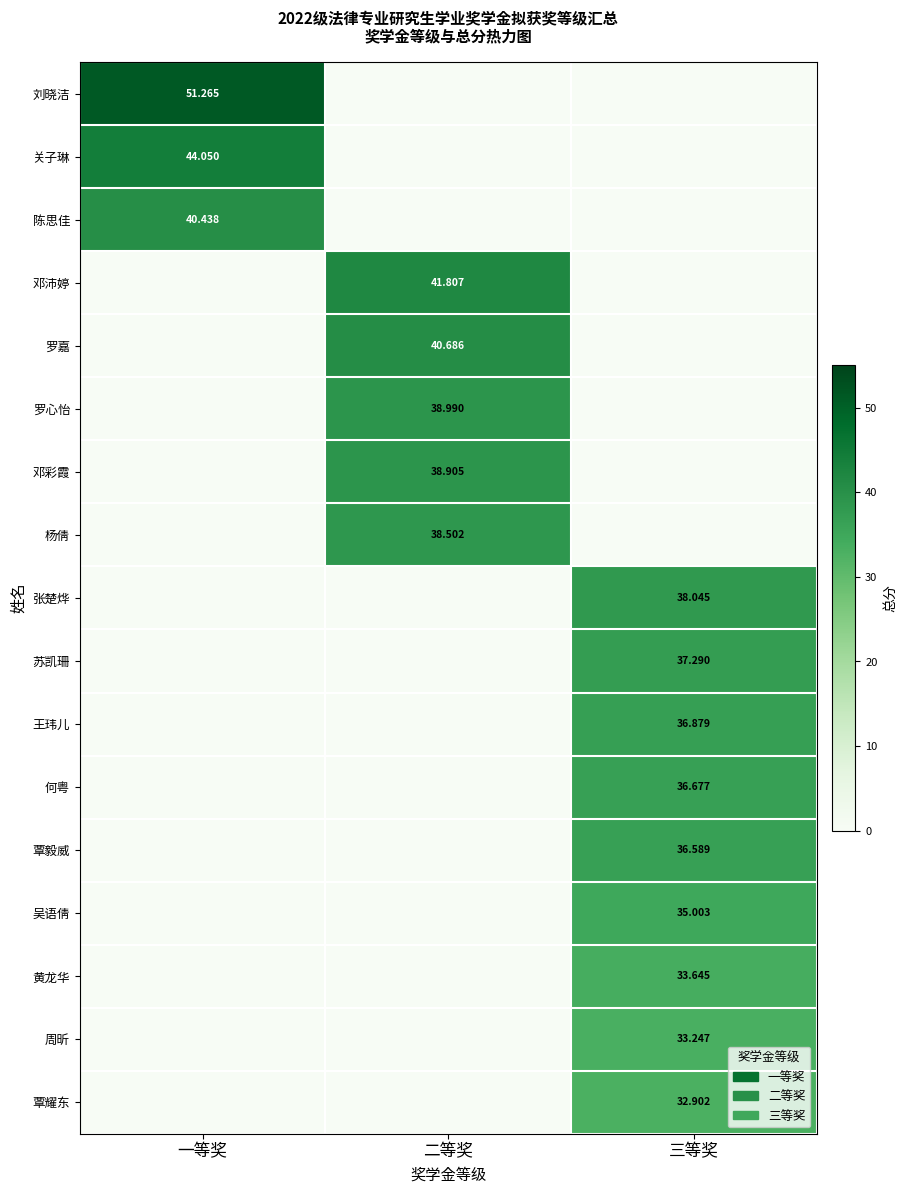

Is the value of 苏凯珊 at 三等奖 greater than the value of 王玮儿 at 三等奖?

Yes